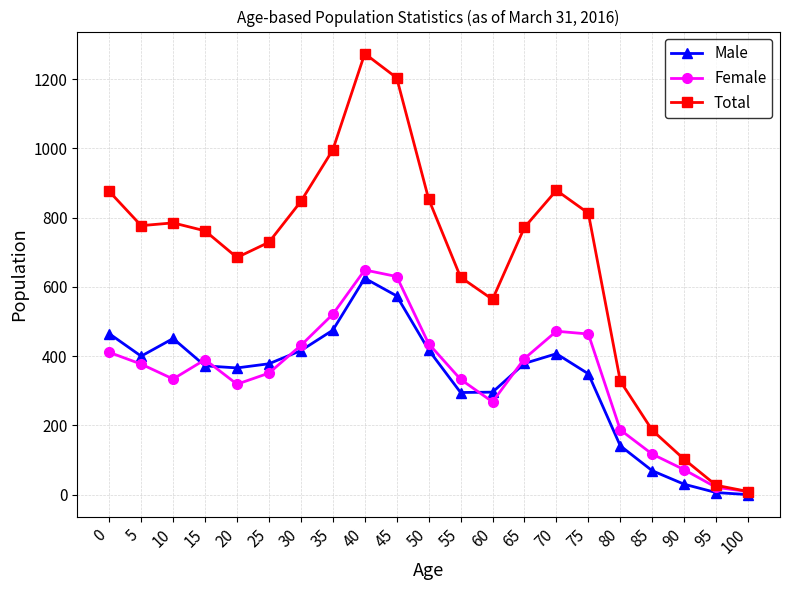

At which category is the sum across all series the highest?

40